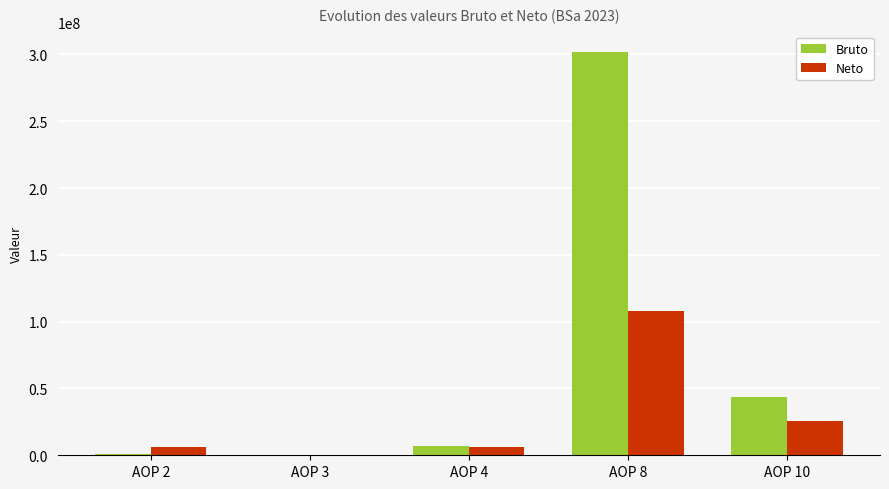

What is the highest value of the Bruto series?

301907024